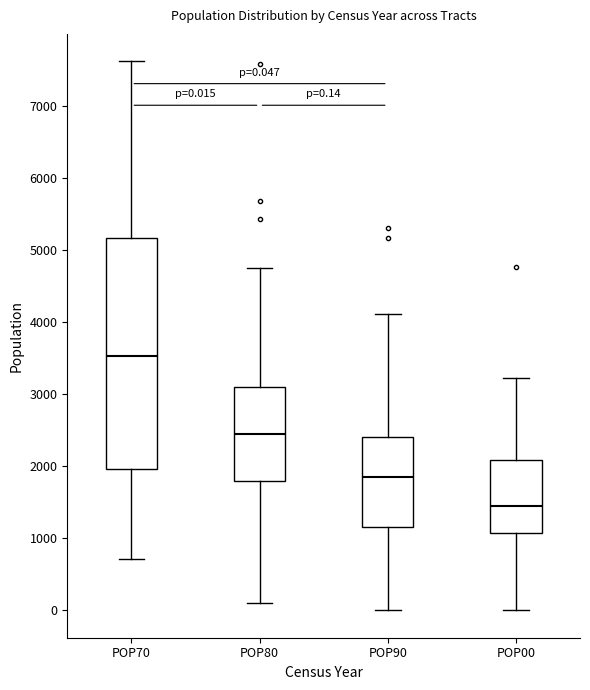

Comparing the boxes themselves (not the whiskers), which one is the tallest?

POP70